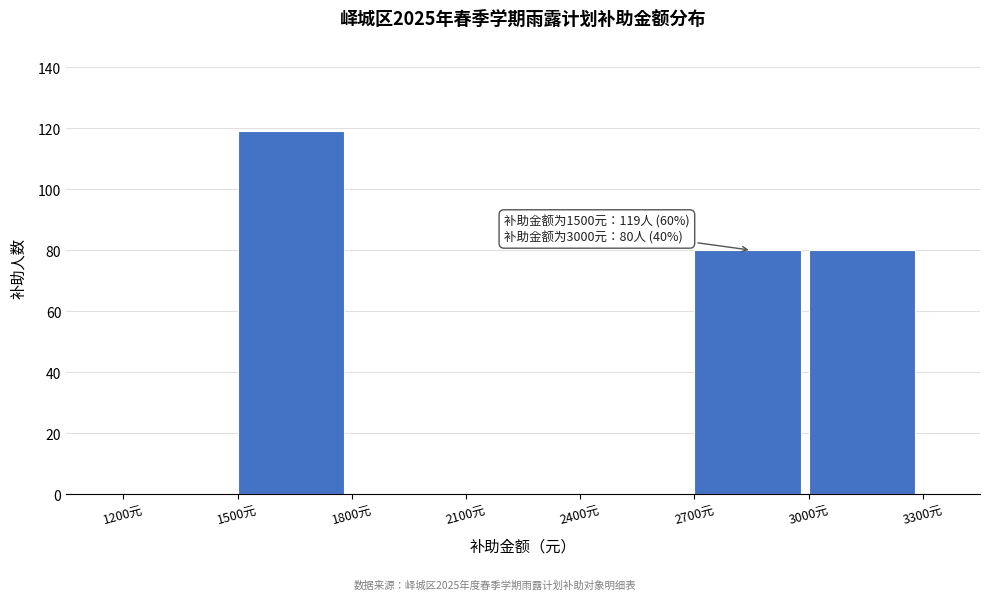

Reading right to left, what are all the values shown in this chart?

3000元=80	2700元=80	2400元=0	2100元=0	1800元=0	1500元=119	1200元=0